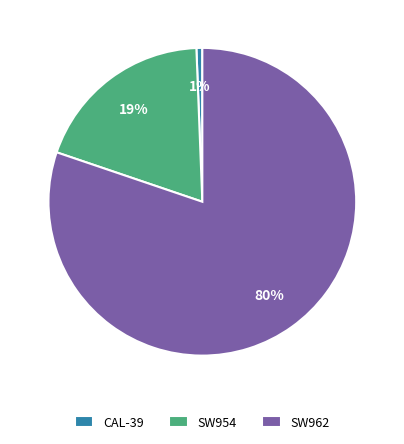

What percentage is the CAL-39 slice, to the nearest percent?

1%